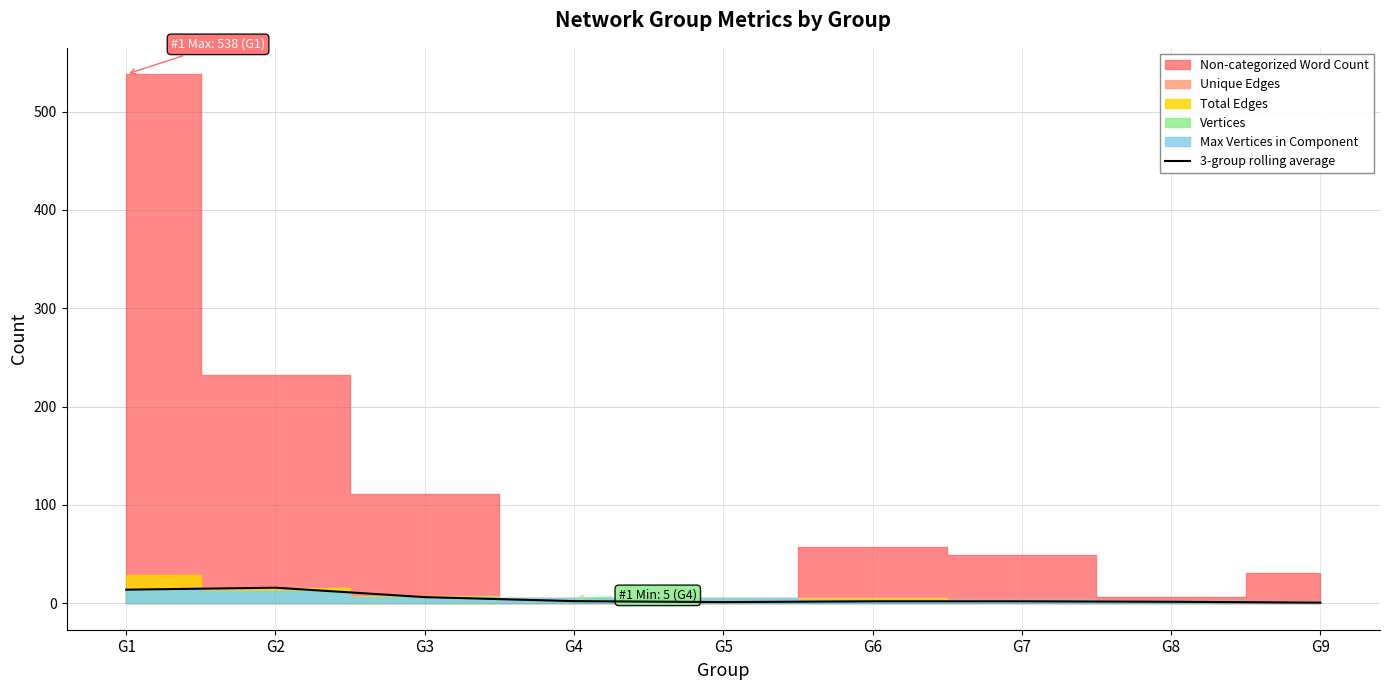

How many lines are shown in the chart?

1